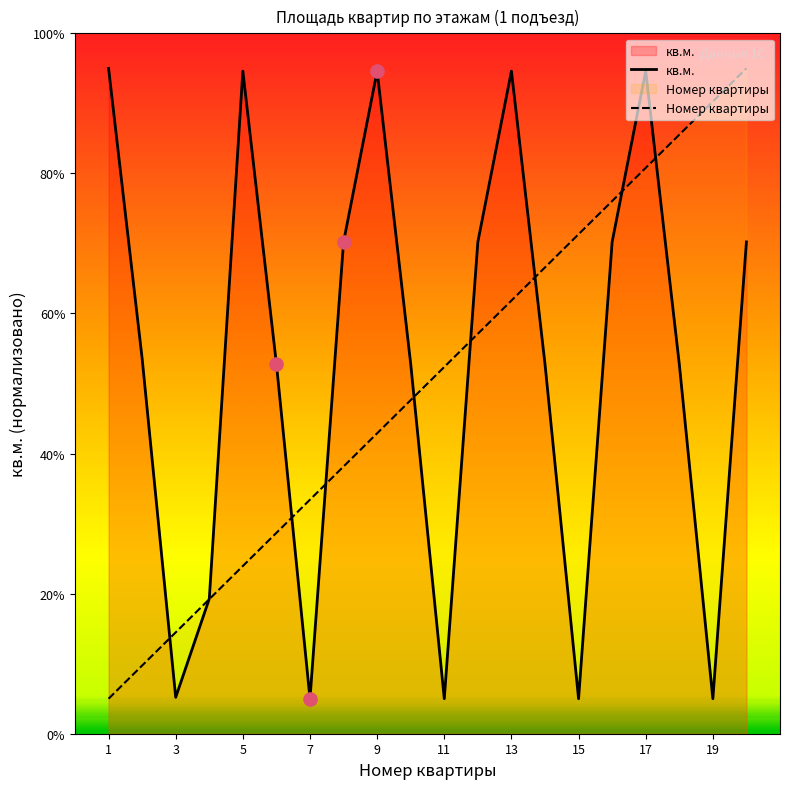

Which series reaches the minimum Y coordinate?

кв.м.